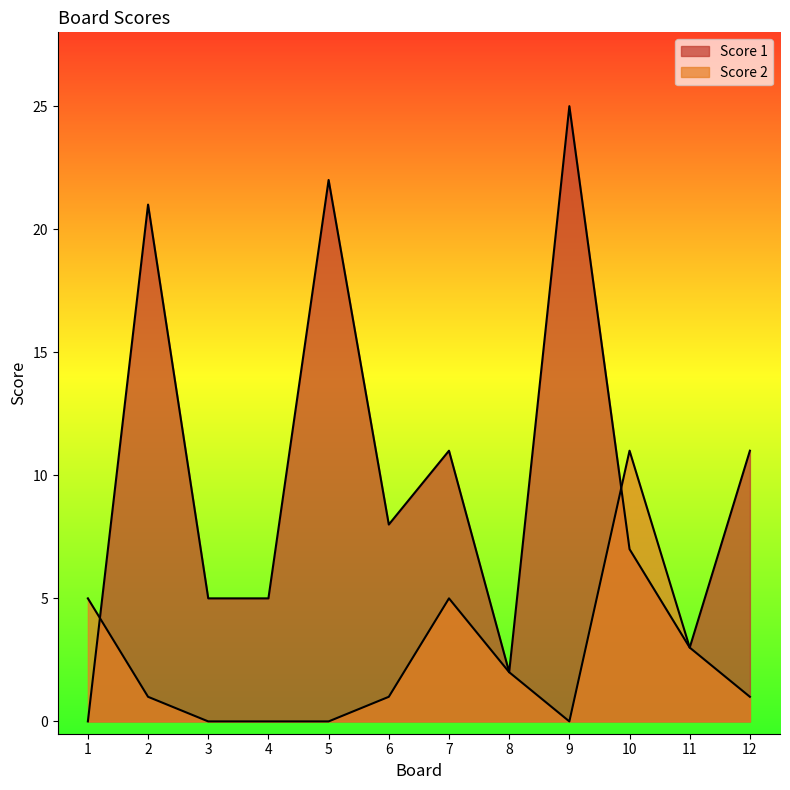

Where is Score 1 nearest to the value 12?

7